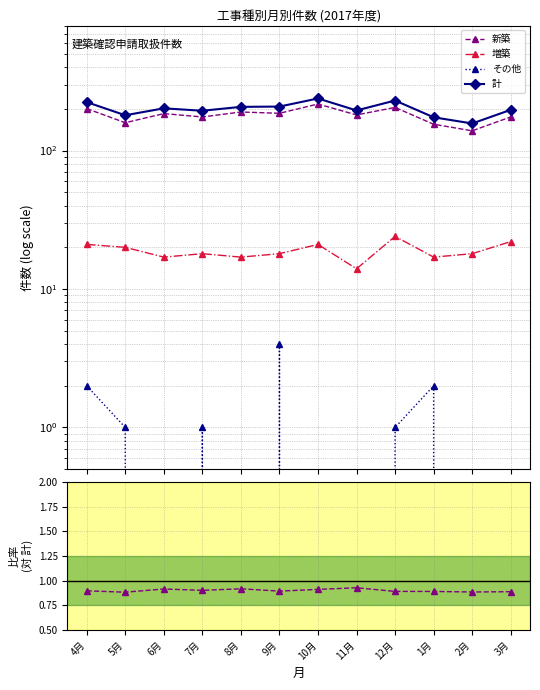

Where is 計 nearest to the value 197?

3月